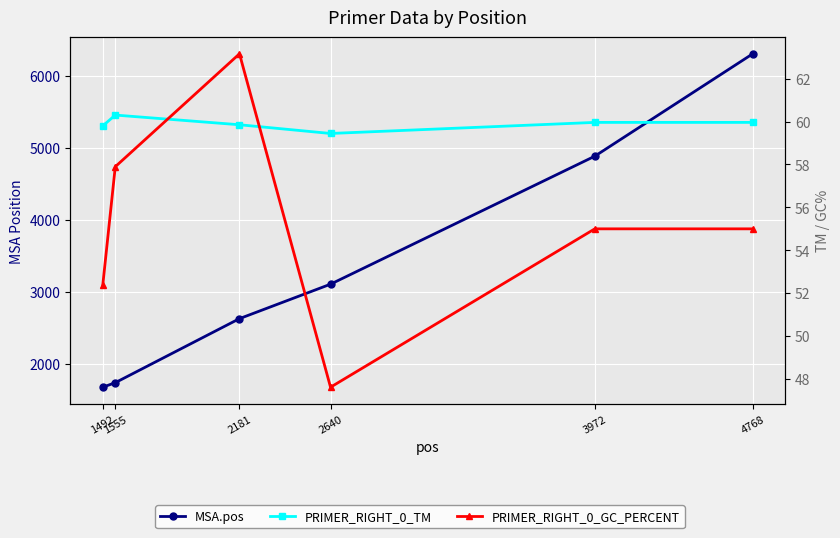

What is the highest value of the PRIMER_RIGHT_0_TM series?

60.3